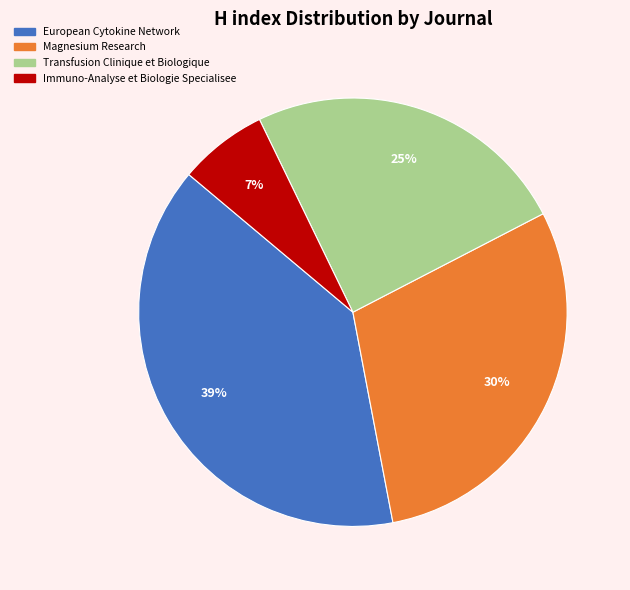

What percentage is the Magnesium Research slice, to the nearest percent?

30%